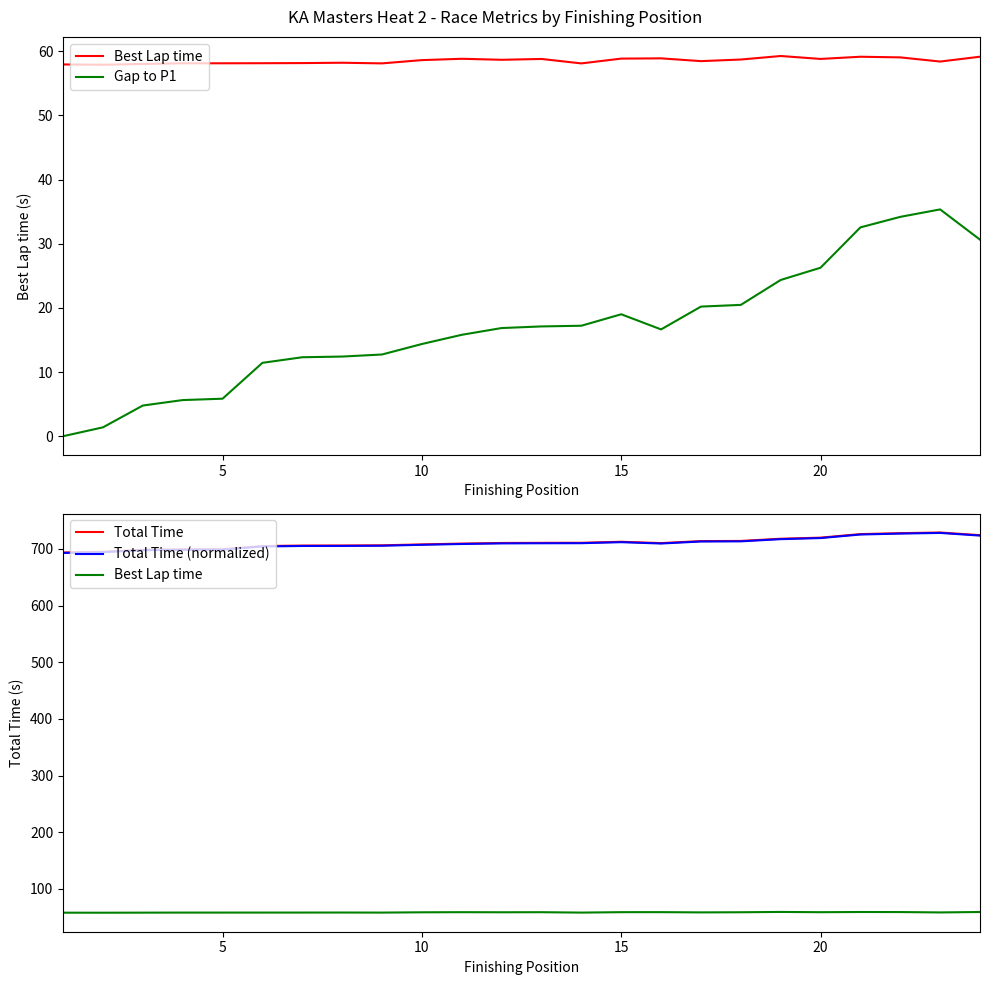

True or false: Best Lap time and Total Time (normalized) intersect in this chart.

False